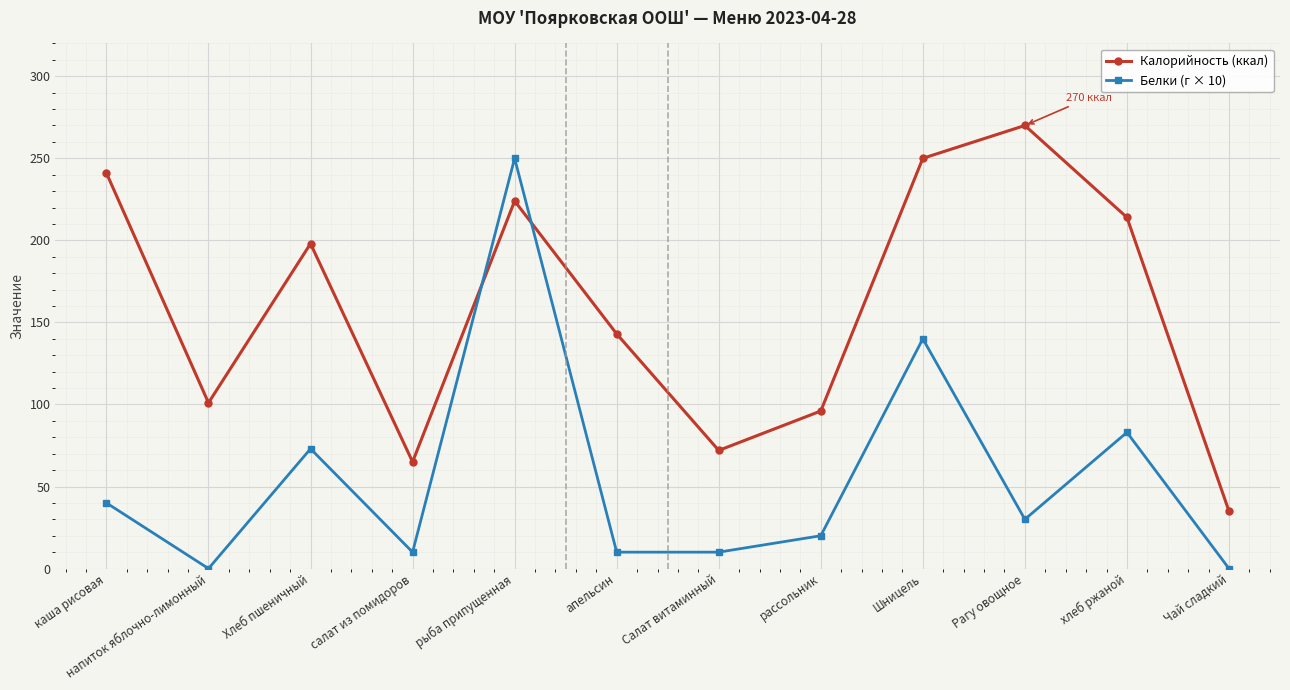

At which category is the sum across all series the highest?

рыба припущенная